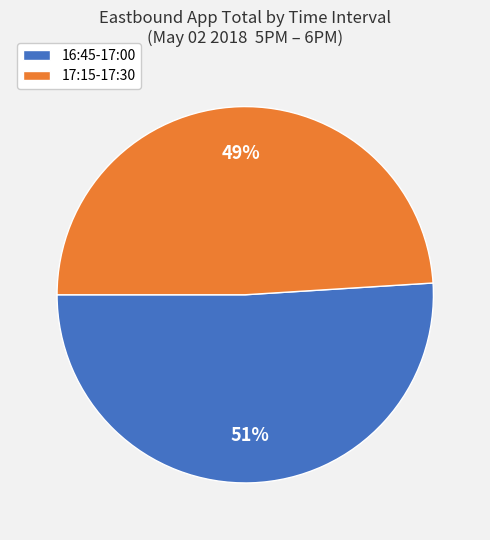

To the nearest percent, what is the average slice percentage?

50%